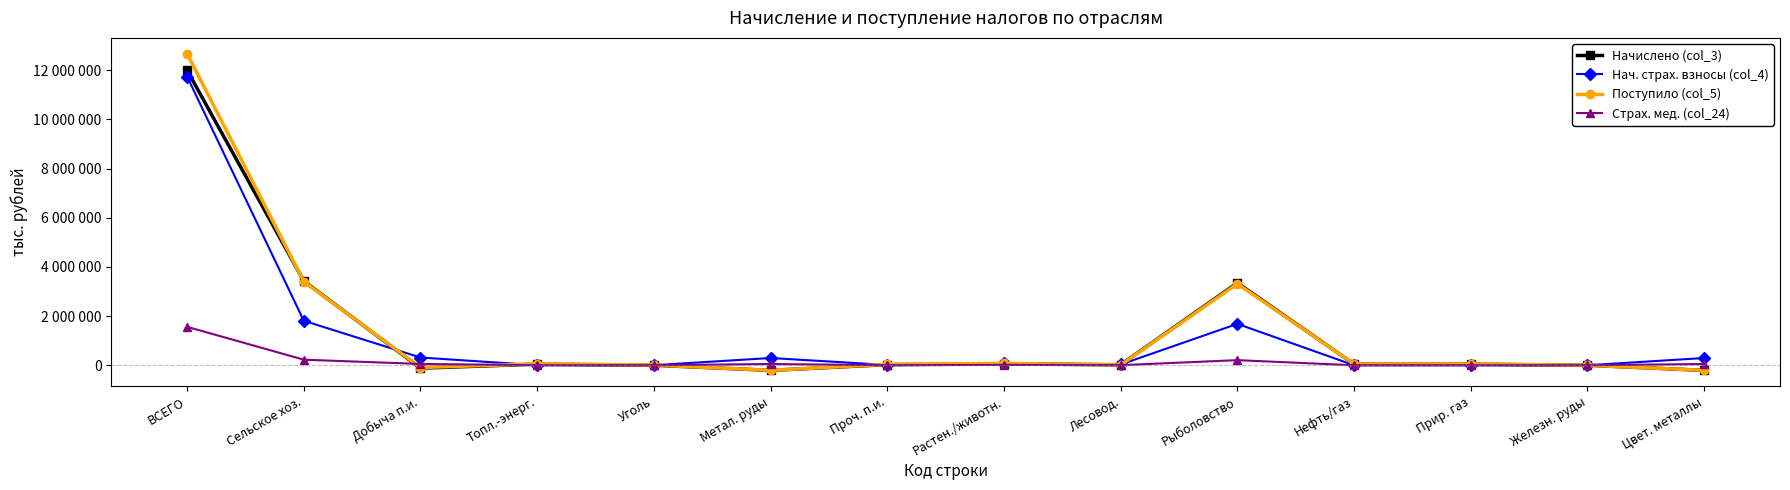

True or false: Начислено (col_3) has more than 0 interior local peaks.

True